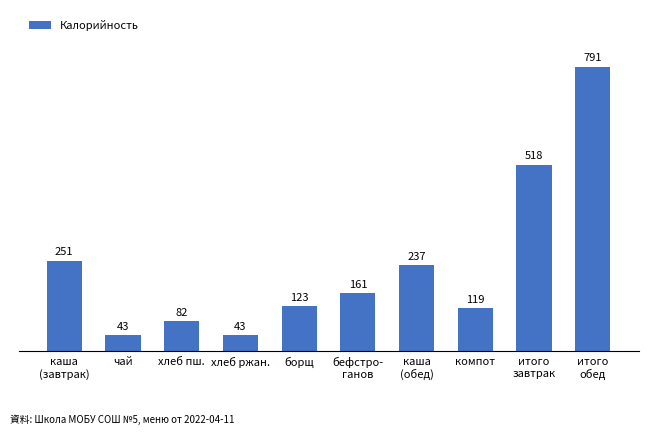

What is the average value?

237.2